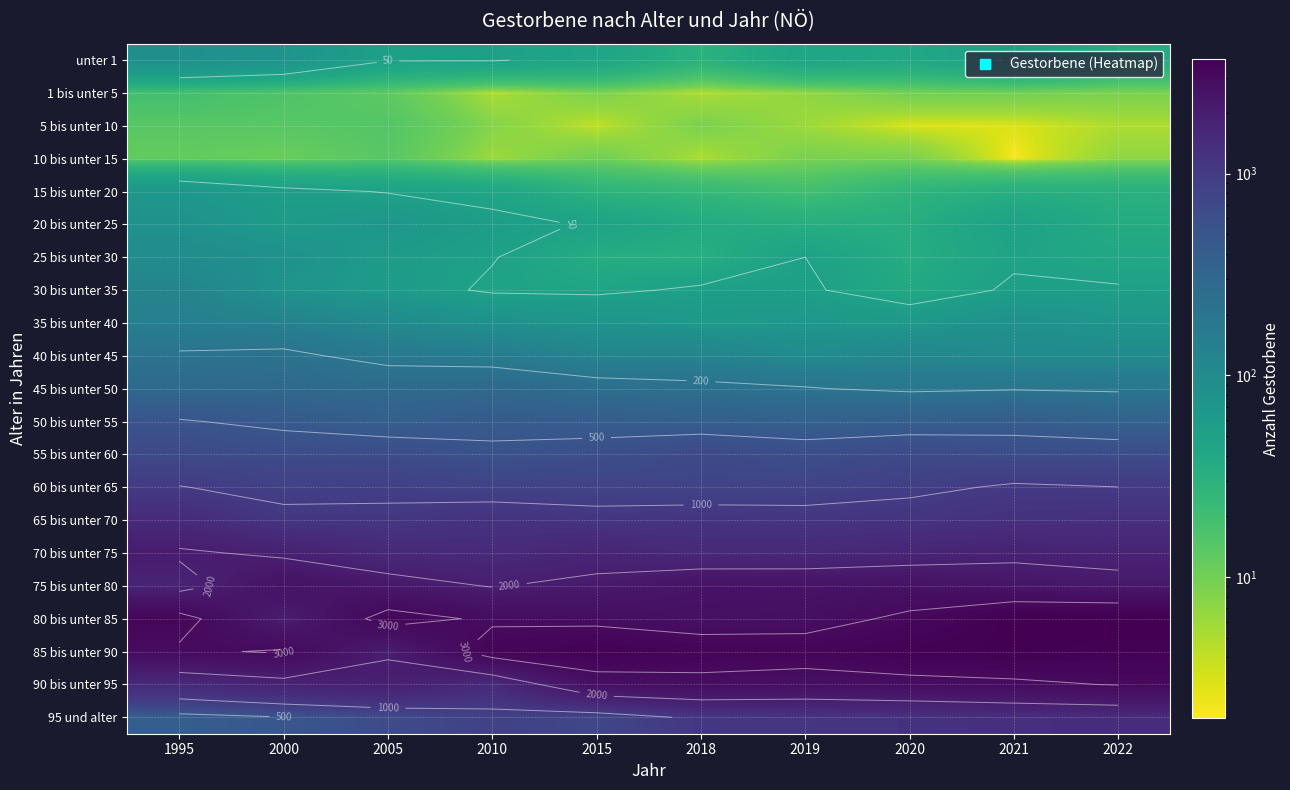

The value of unter 1 at 2022 is 51. True or false?

False